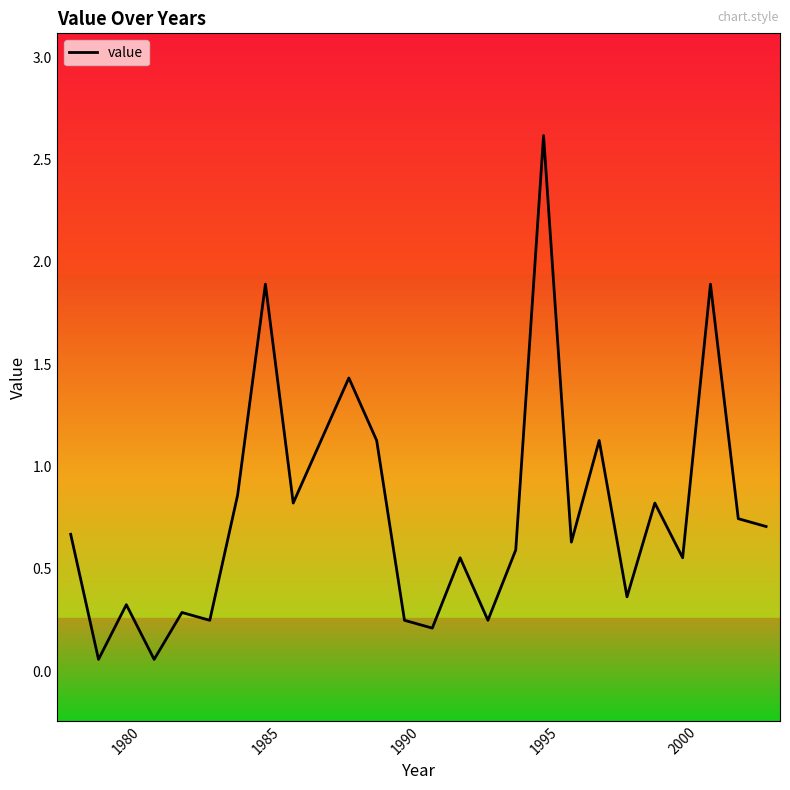

What is the maximum value shown in the chart?

2.6